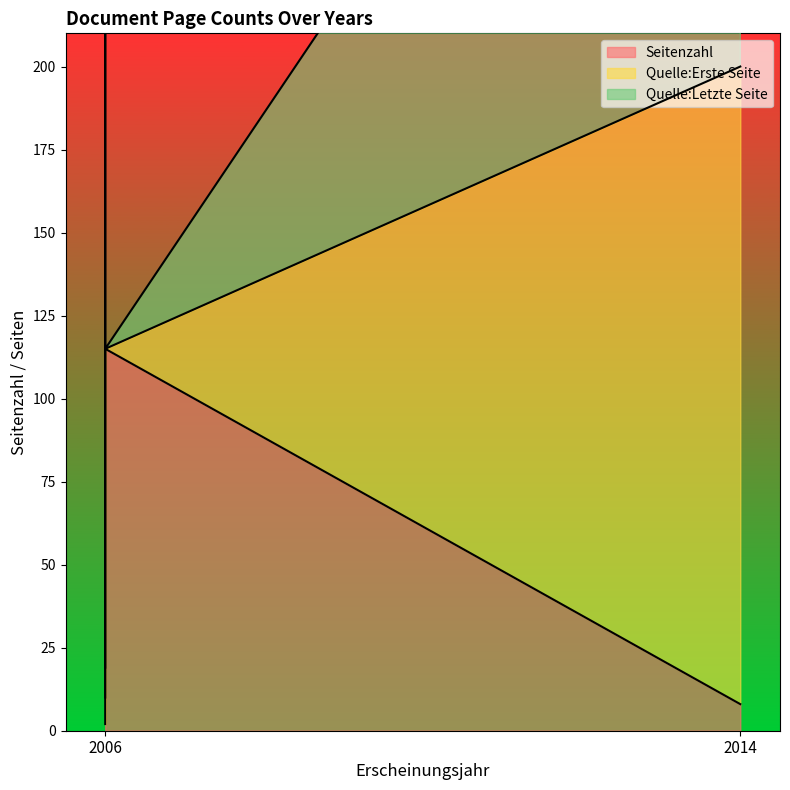

Which category has the highest value in the Quelle:Erste Seite series?

2014 (OPUS4-8500)